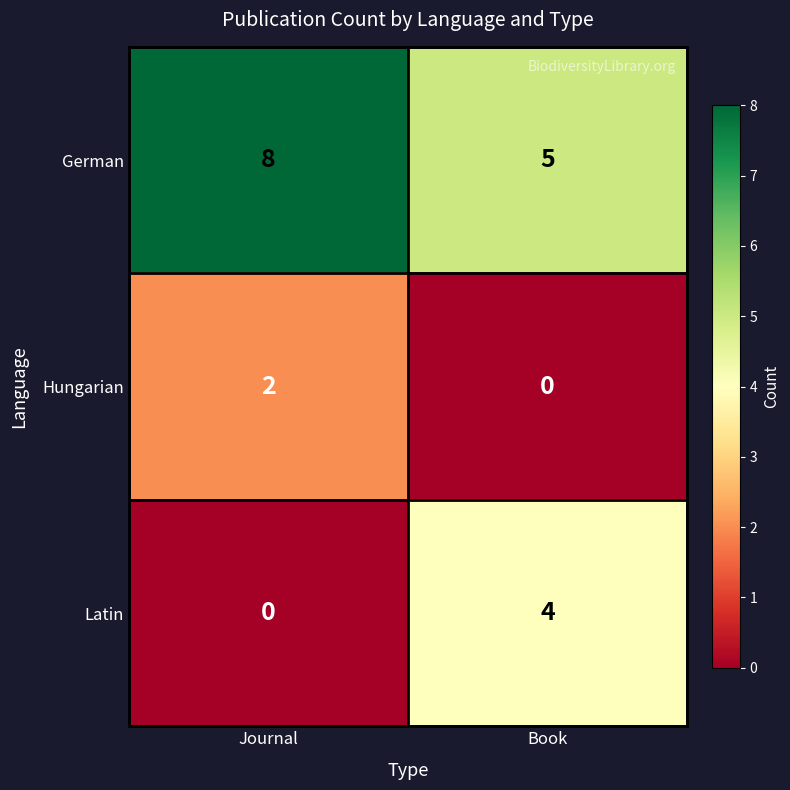

Is it true that Latin equals 2 at Journal?

False